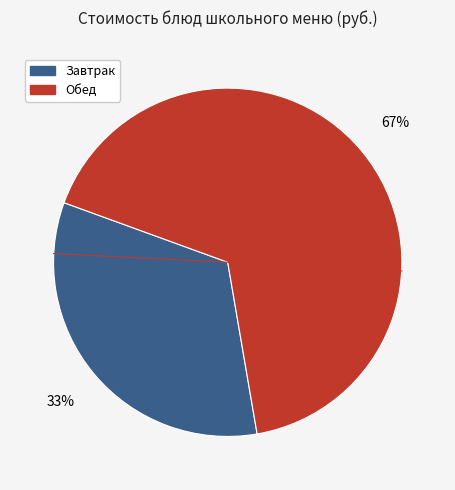

Is there a majority slice in this chart?

Yes